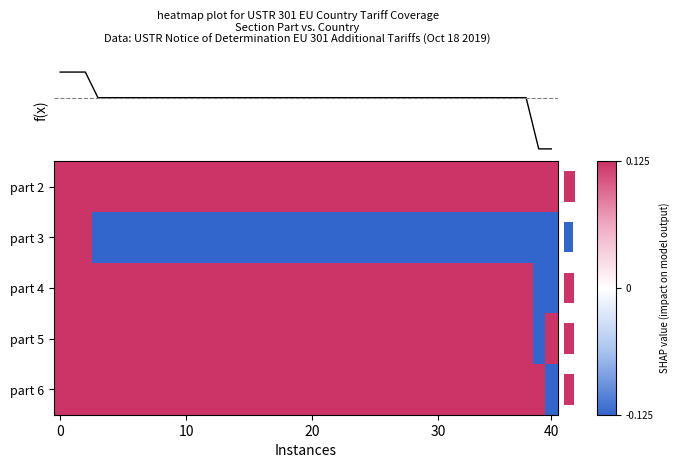

What is the approximate value of part 6 at 40?

-0.1